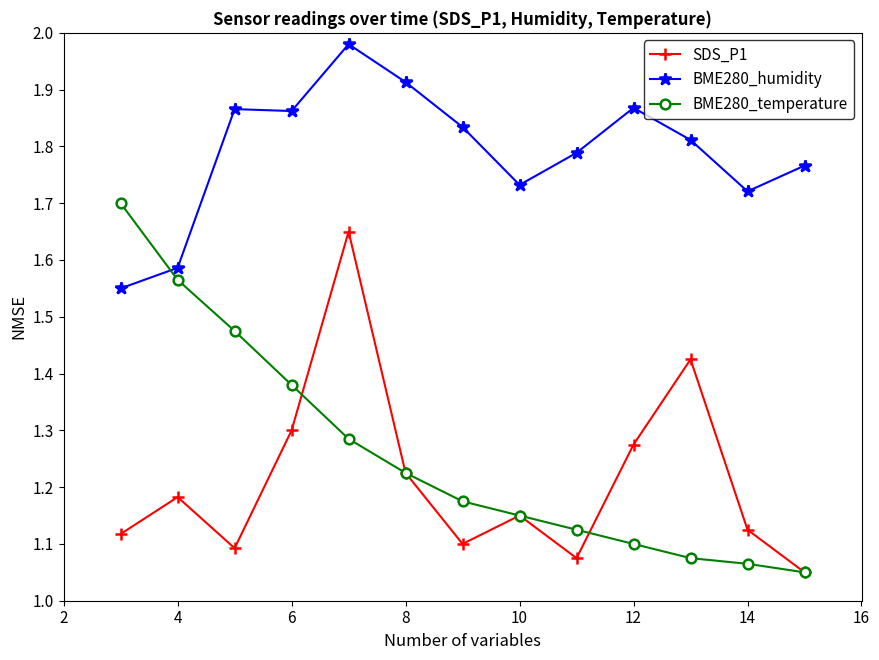

True or false: BME280_temperature has more than 2 interior local peaks.

False